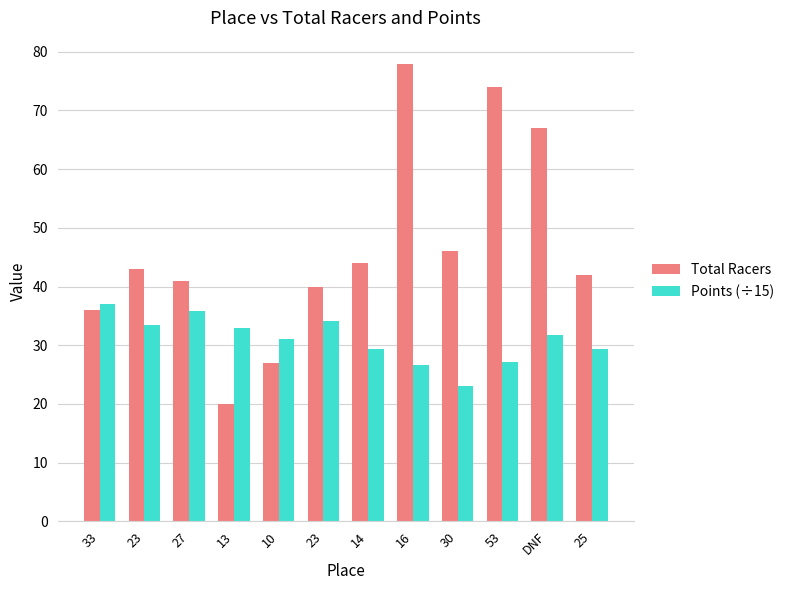

At which label does Total Racers first exceed 43?

14